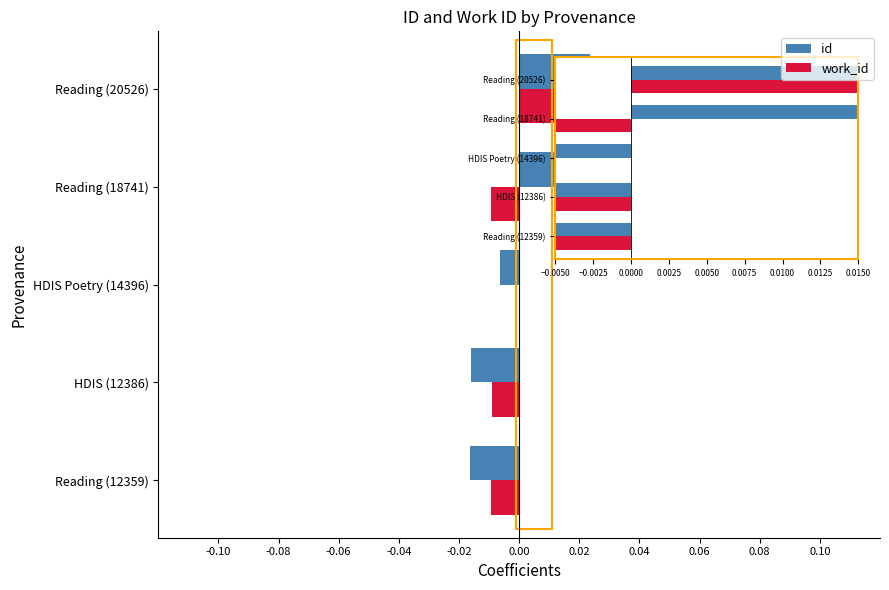

At which category is the sum across all series the highest?

Reading (20526)